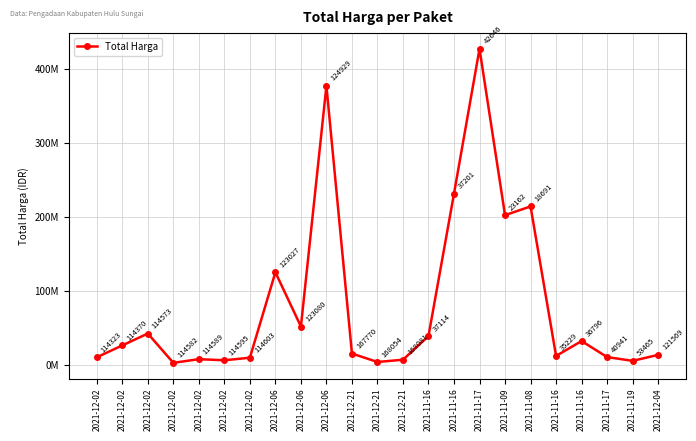

Rank the categories by value from lowest to highest.

2021-12-02, 2021-12-21, 2021-11-19, 2021-12-02, 2021-12-21, 2021-12-02, 2021-12-02, 2021-12-02, 2021-11-17, 2021-11-16, 2021-12-04, 2021-12-21, 2021-12-02, 2021-11-16, 2021-11-16, 2021-12-02, 2021-12-06, 2021-12-06, 2021-11-09, 2021-11-08, 2021-11-16, 2021-12-06, 2021-11-17